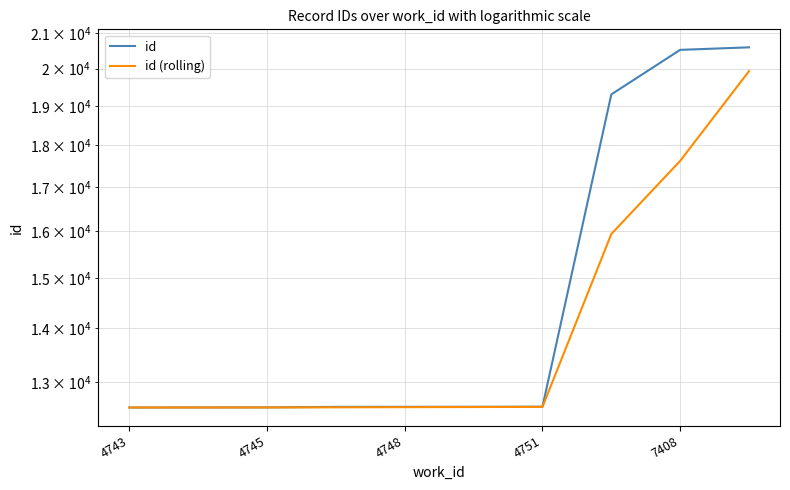

True or false: id (rolling) and id intersect in this chart.

False